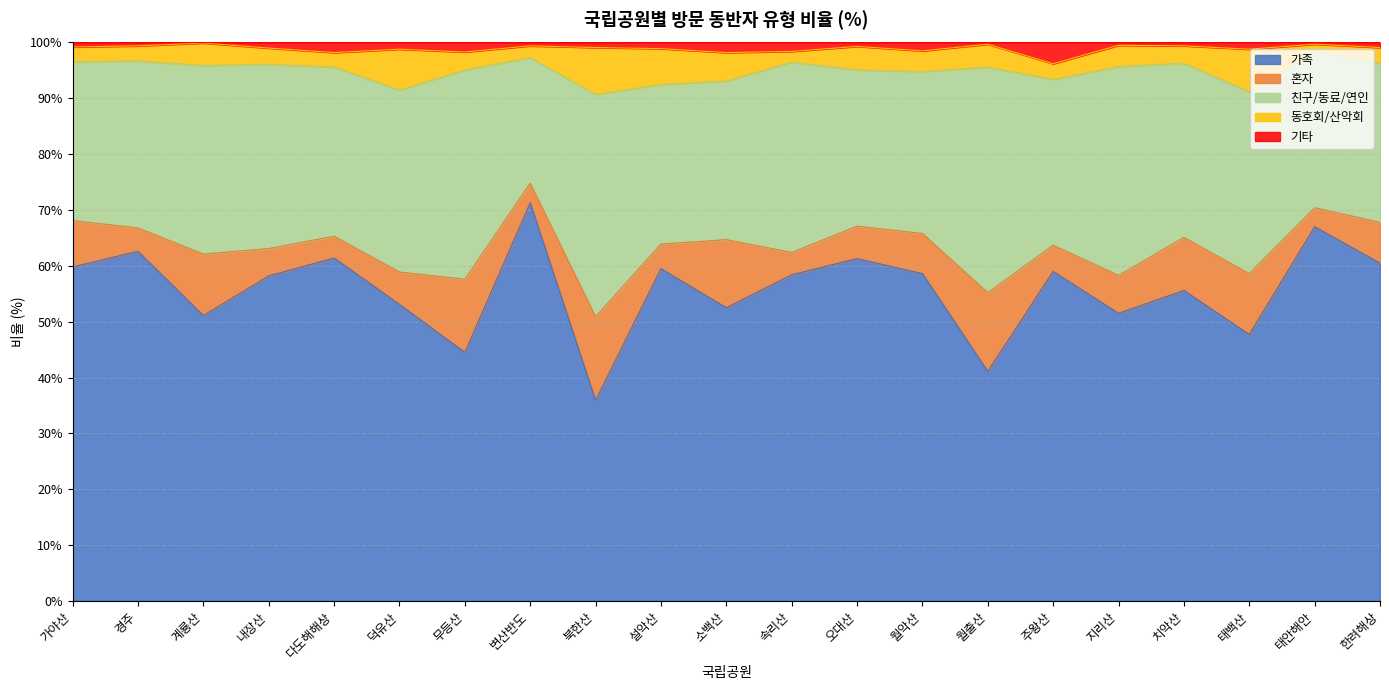

True or false: 가족 and 혼자 intersect in this chart.

False